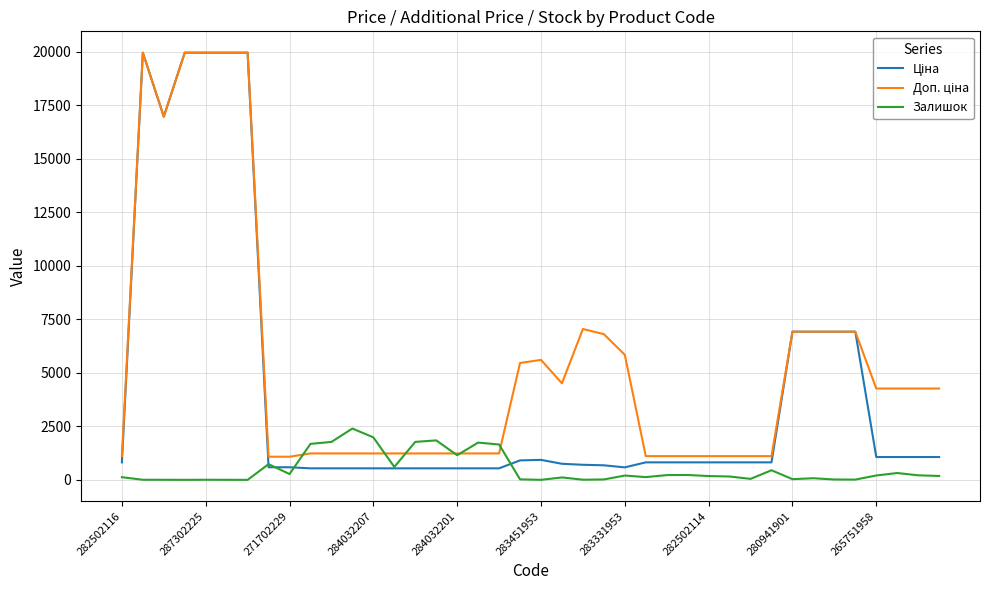

Is this an area chart (filled region under the line)?

No